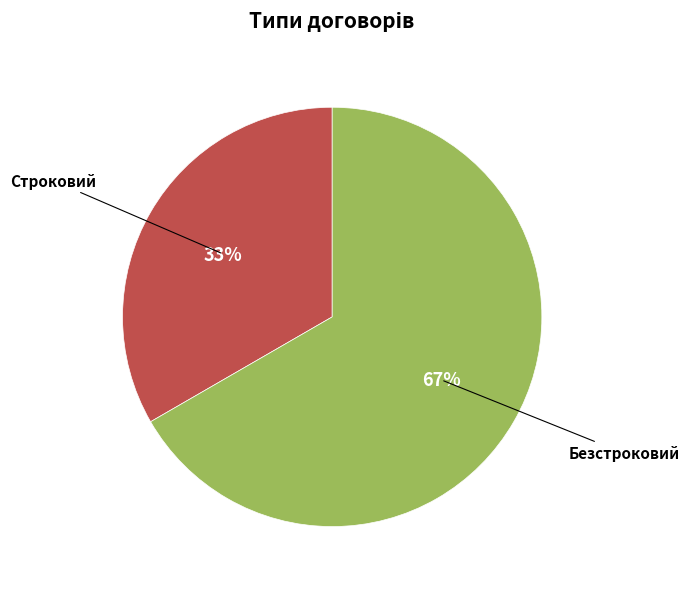

Which slice is the smallest?

Строковий